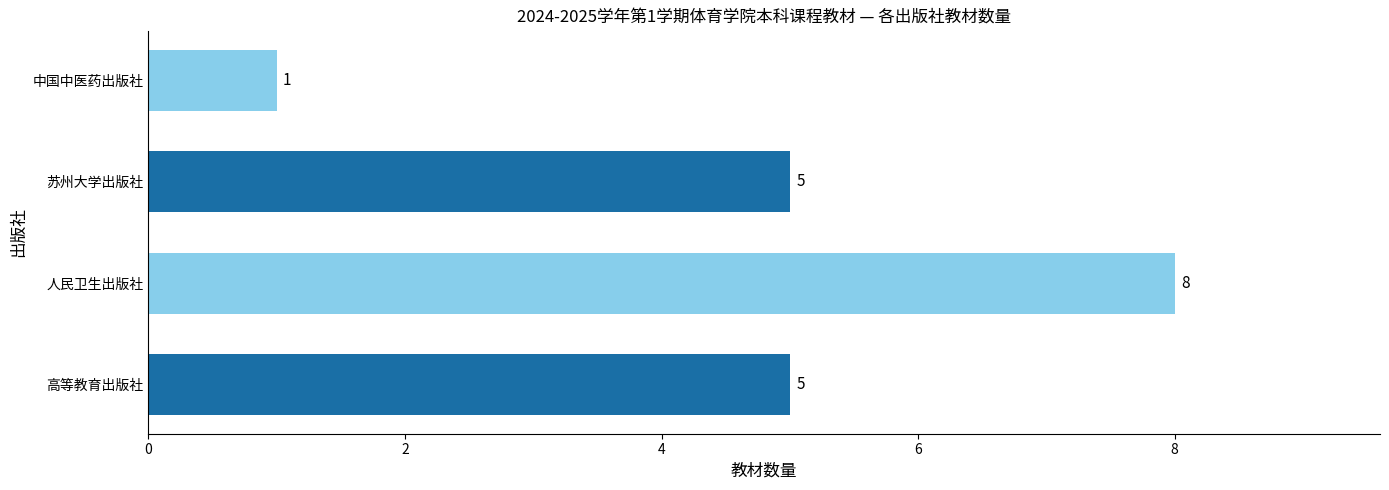

Read the value at 人民卫生出版社.

8